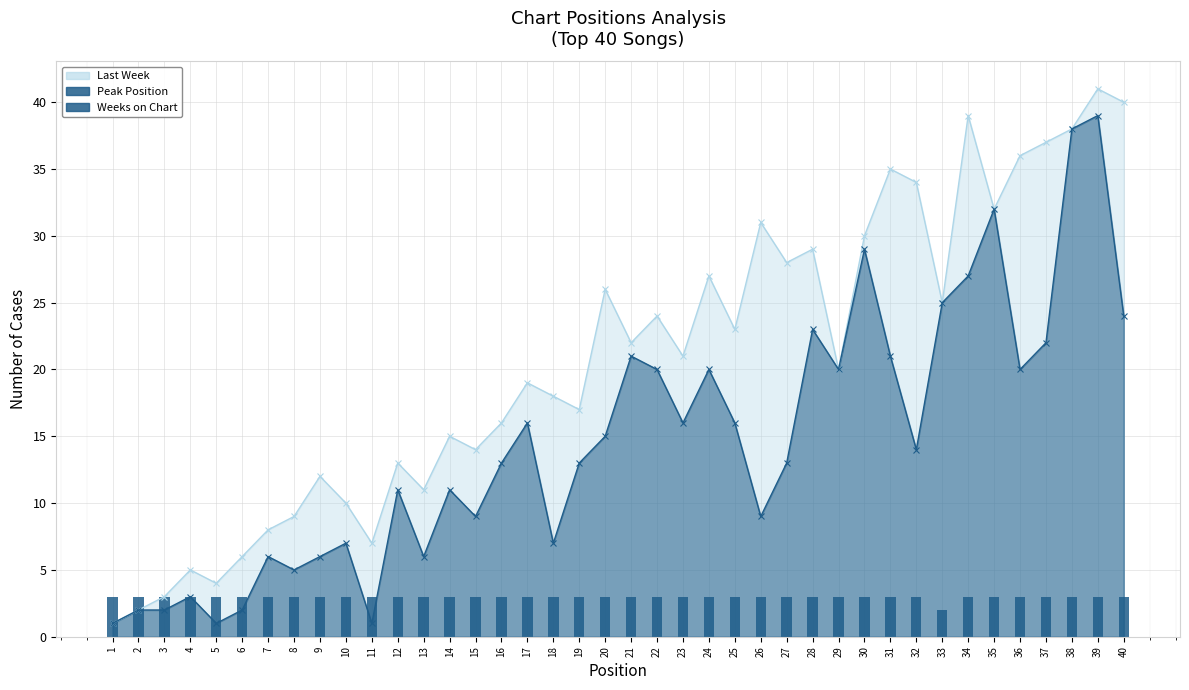

True or false: the data shows 3 at 19.

True